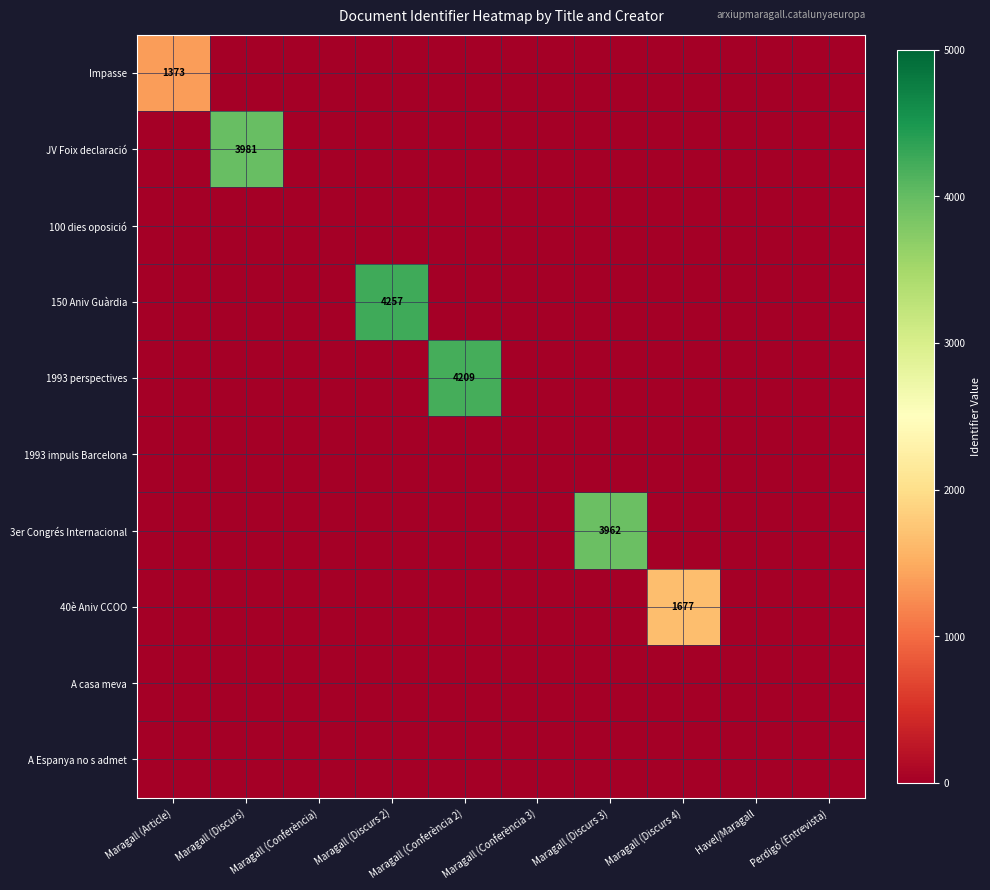

True or false: 150 Aniv Guàrdia has a value of 1615 at Maragall (Discurs 2).

False